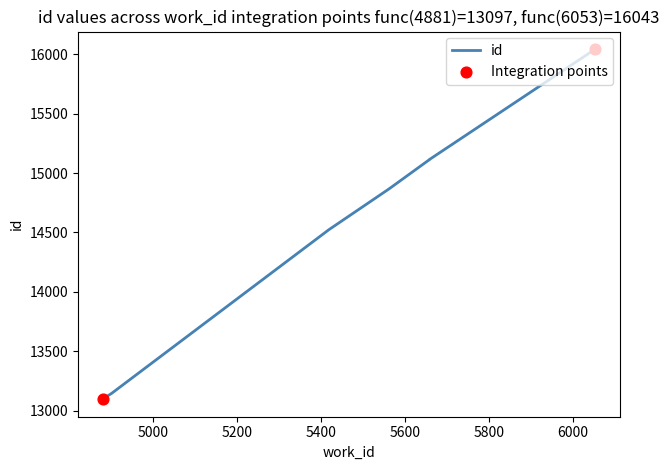

What is the change in value from 4881 to 5658?

+2016